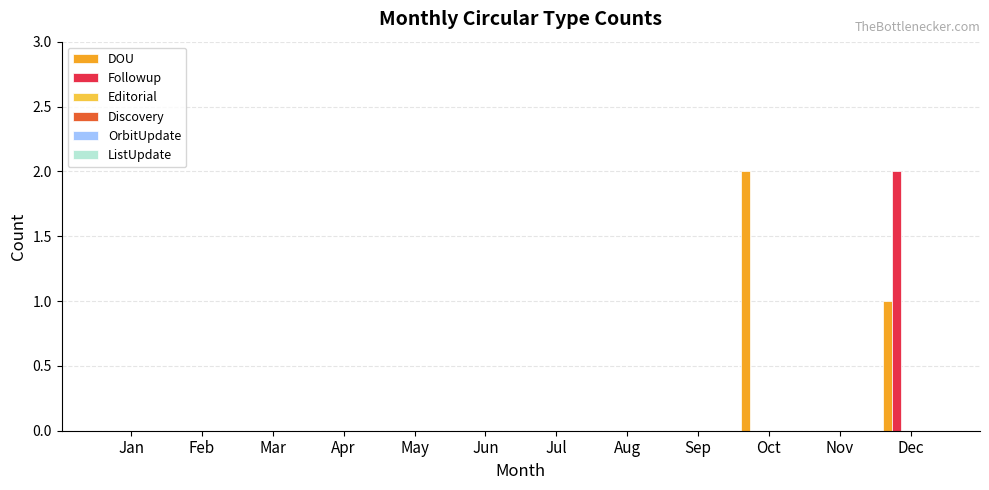

What is the greatest value displayed?

2